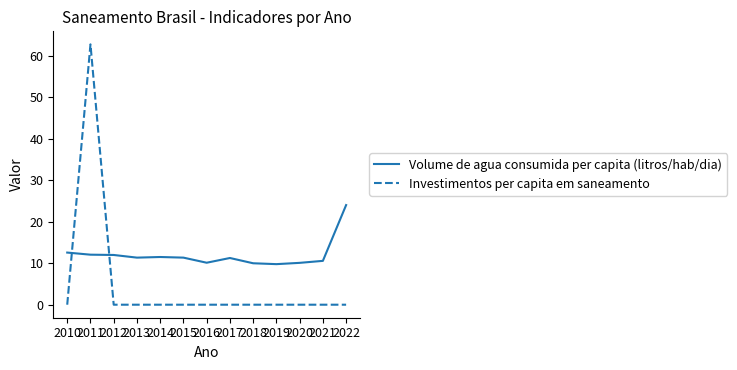

Is it true that Volume de agua consumida per capita (litros/hab/dia) equals 2.3 at 2018?

False